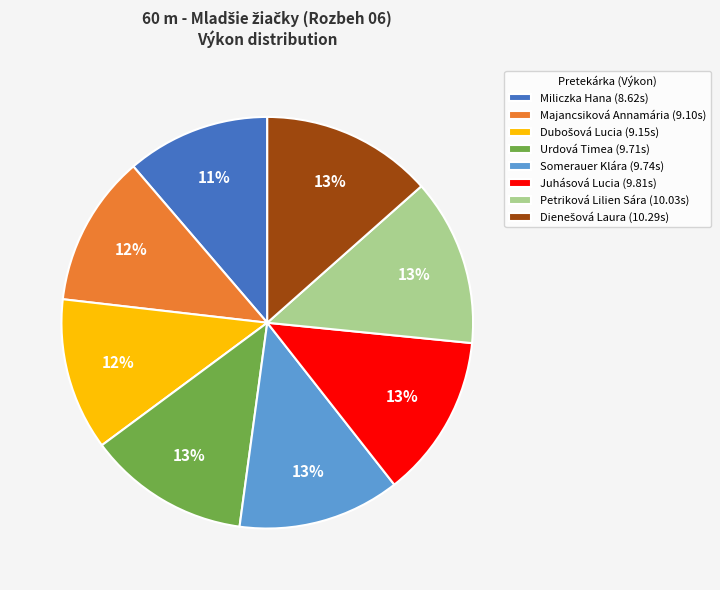

Does Majancsiková Annamária account for over 50% of the chart?

No